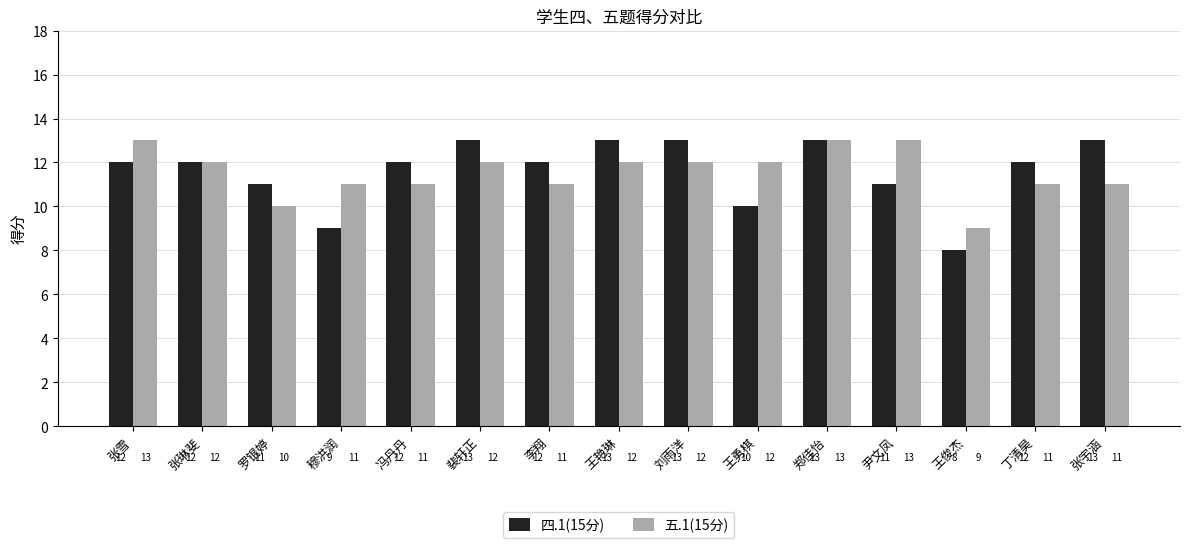

Reading left to right, list all the values displayed in this chart.

四.1(15分): 12	12	11	9	12	13	12	13	13	10	13	11	8	12	13
五.1(15分): 13	12	10	11	11	12	11	12	12	12	13	13	9	11	11